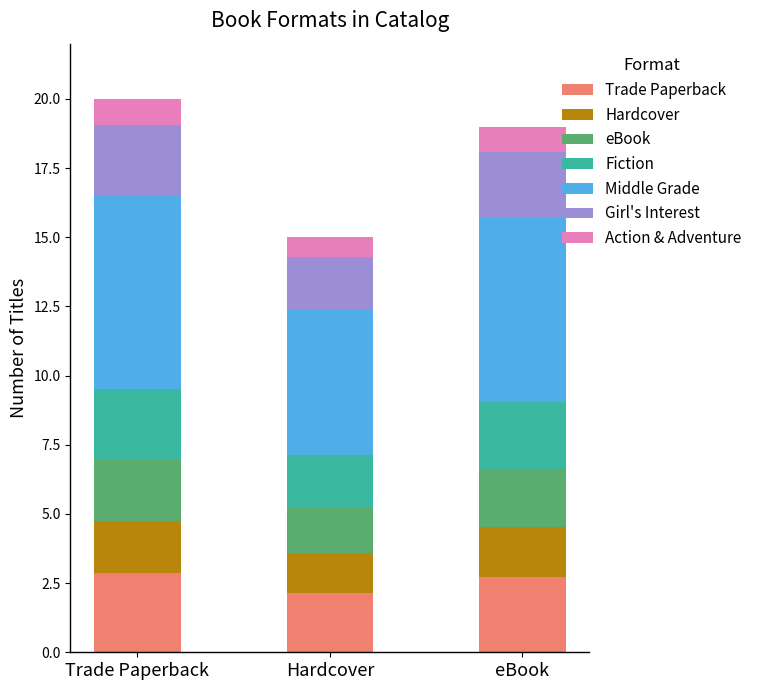

What is the minimum value for Trade Paperback?

2.1